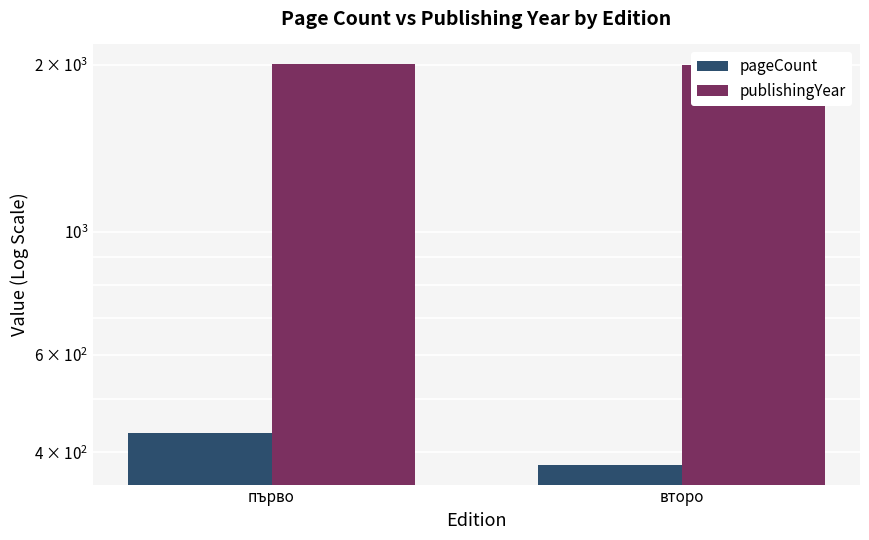

How many values in the publishingYear series are below 2003?

1